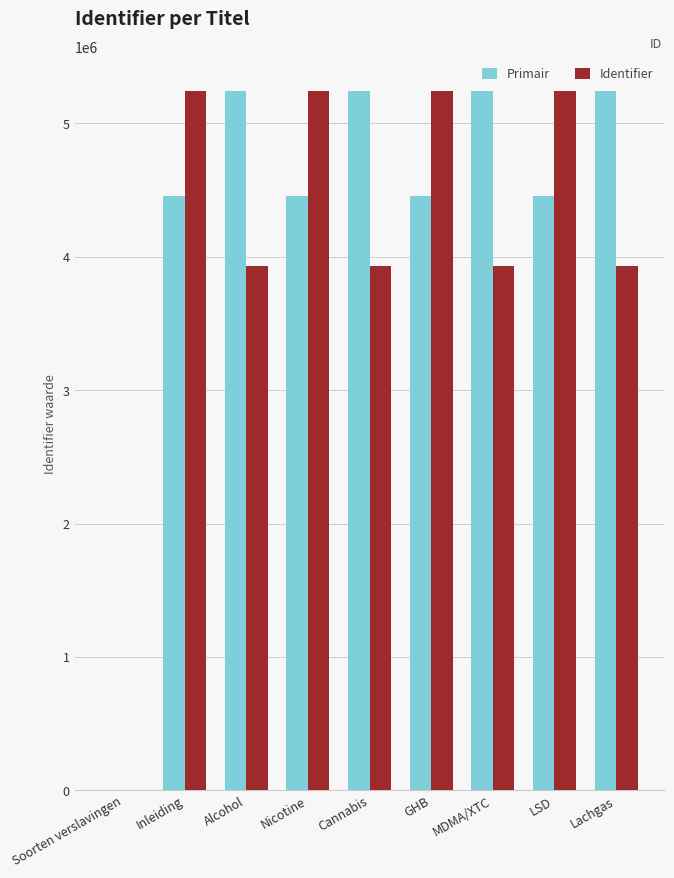

What is the sum of all Primair values?

38774731.2